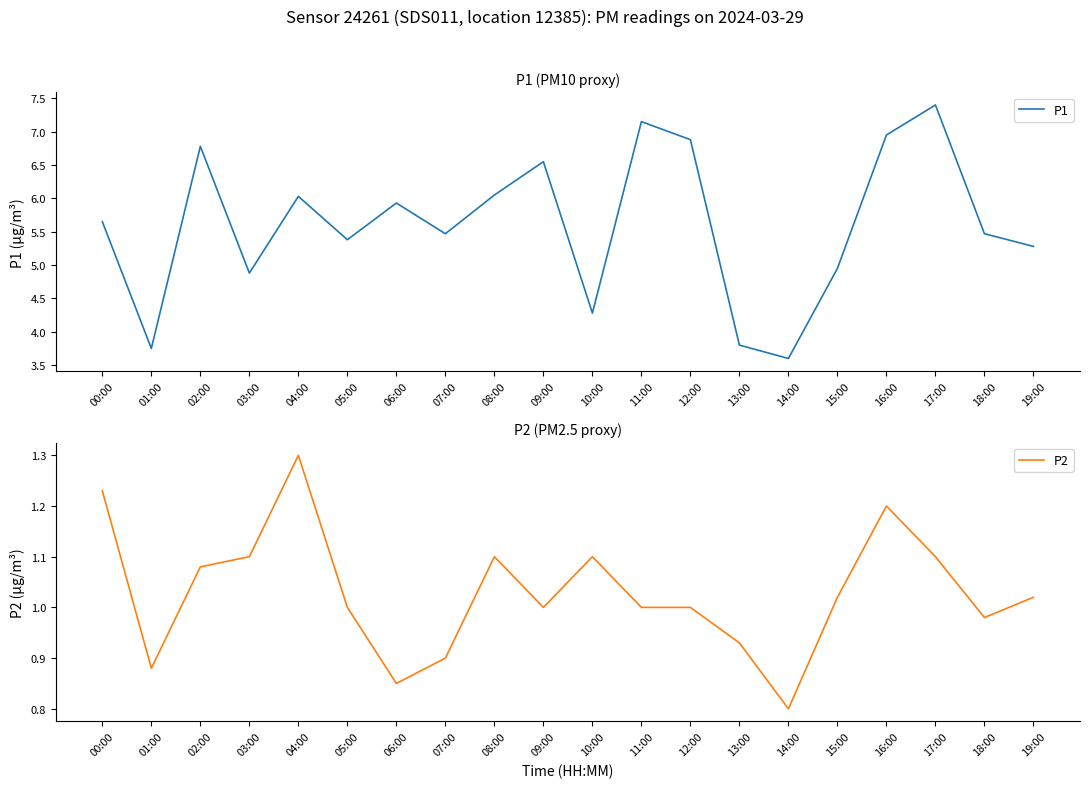

At how many categories does at least one series exceed 6?

8